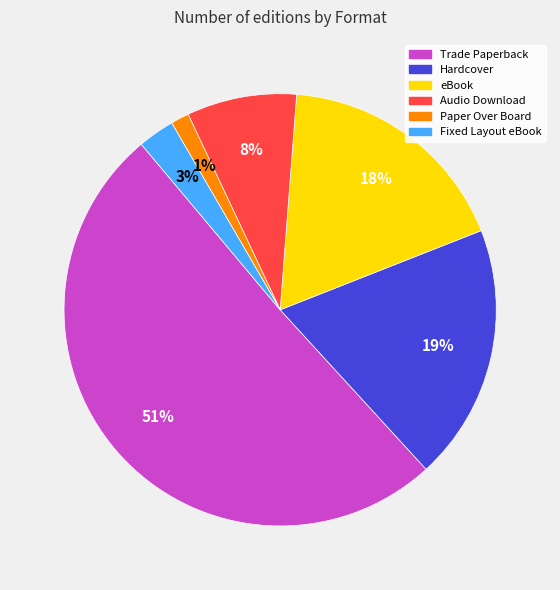

What percentage is the Fixed Layout eBook slice, to the nearest percent?

3%